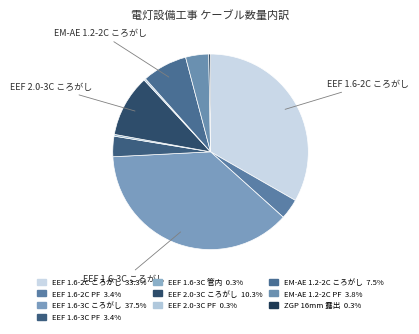

Rank the categories by value from lowest to highest.

EEF 1.6mm-3C 管内, EEF 2.0mm-3C PF管, ZGP 16mm 露出, EEF 1.6mm-2C PF管, EEF 1.6mm-3C PF管, EM-AE 1.2mm-2C PF管, EM-AE 1.2mm-2C ころがし, EEF 2.0mm-3C ころがし, EEF 1.6mm-2C ころがし, EEF 1.6mm-3C ころがし